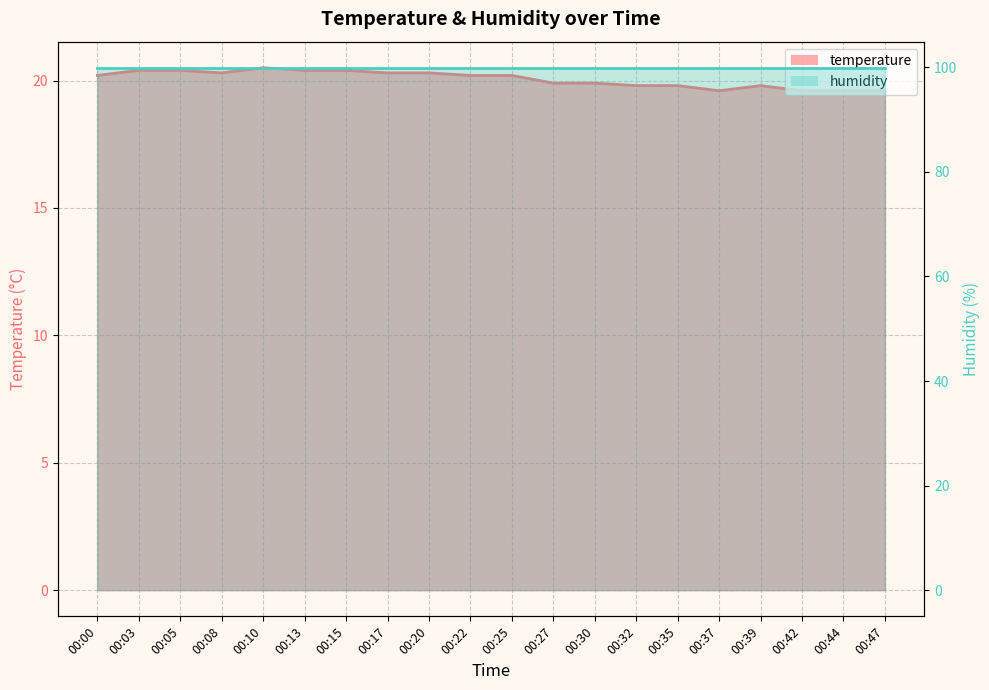

Reading right to left, transcribe all the data shown in this chart.

19.6	19.6	19.6	19.8	19.6	19.8	19.8	19.9	19.9	20.2	20.2	20.3	20.3	20.4	20.4	20.5	20.3	20.4	20.4	20.2